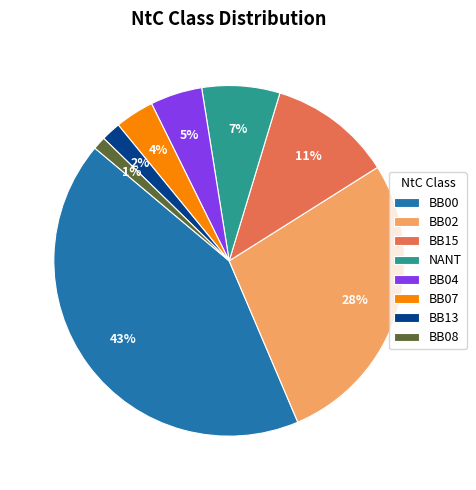

Does BB00 represent more than half of the total?

No